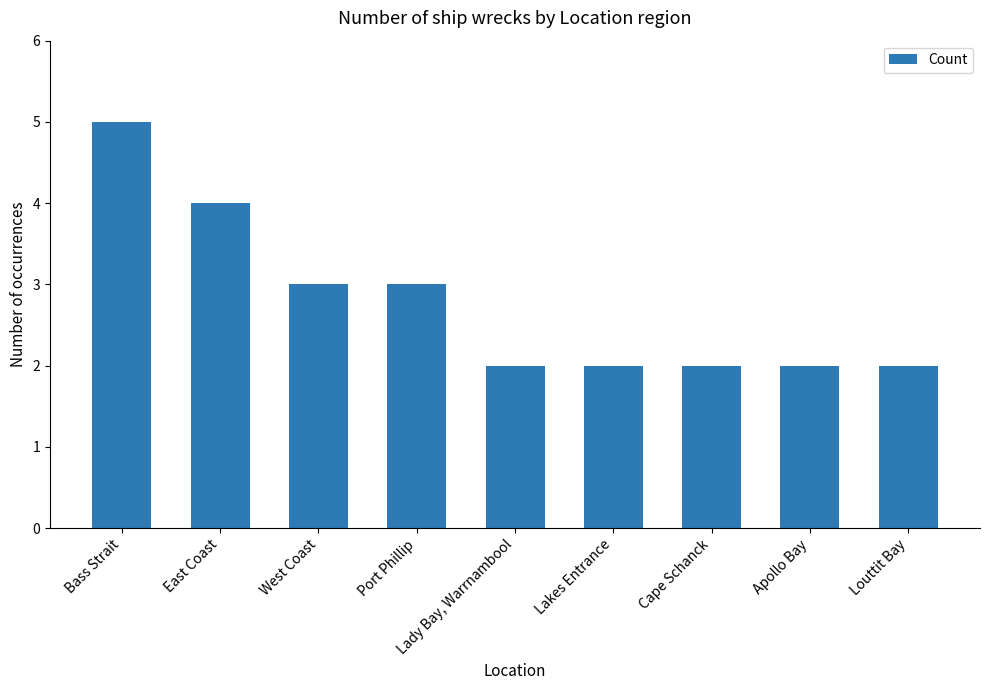

What value does the data have at East Coast?

4